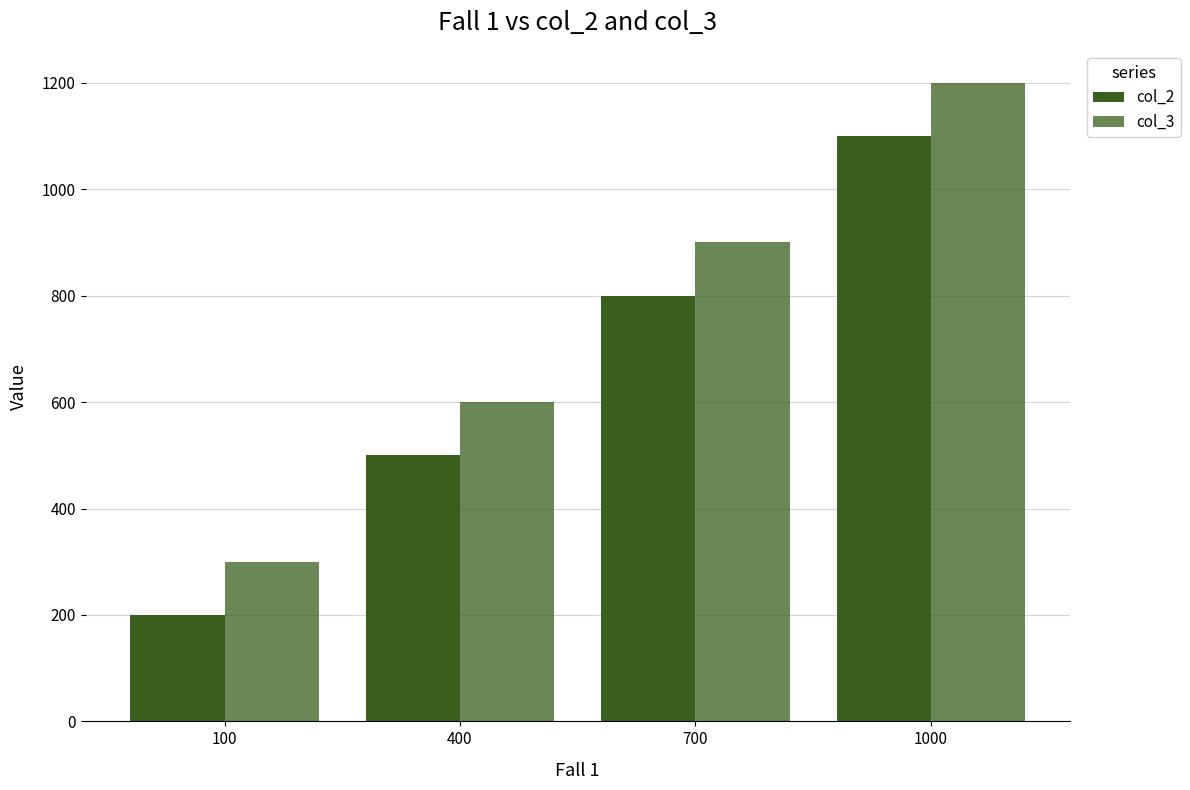

How many groups of bars are there?

4